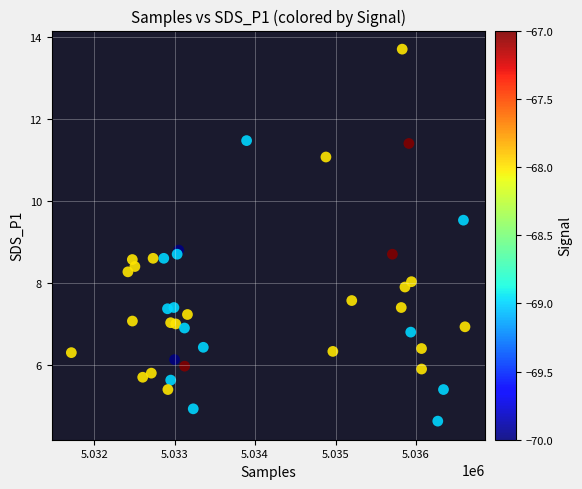

What Y value in the scatter plot is closest to 9?

8.8